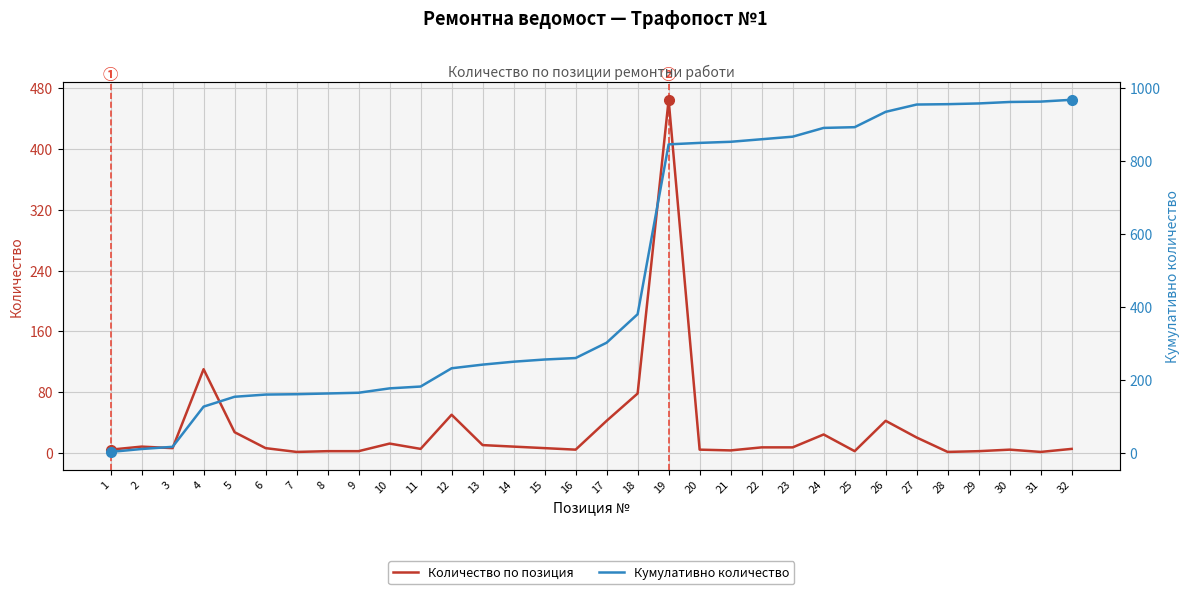

At which label does Кумулативно количество reach its peak?

32